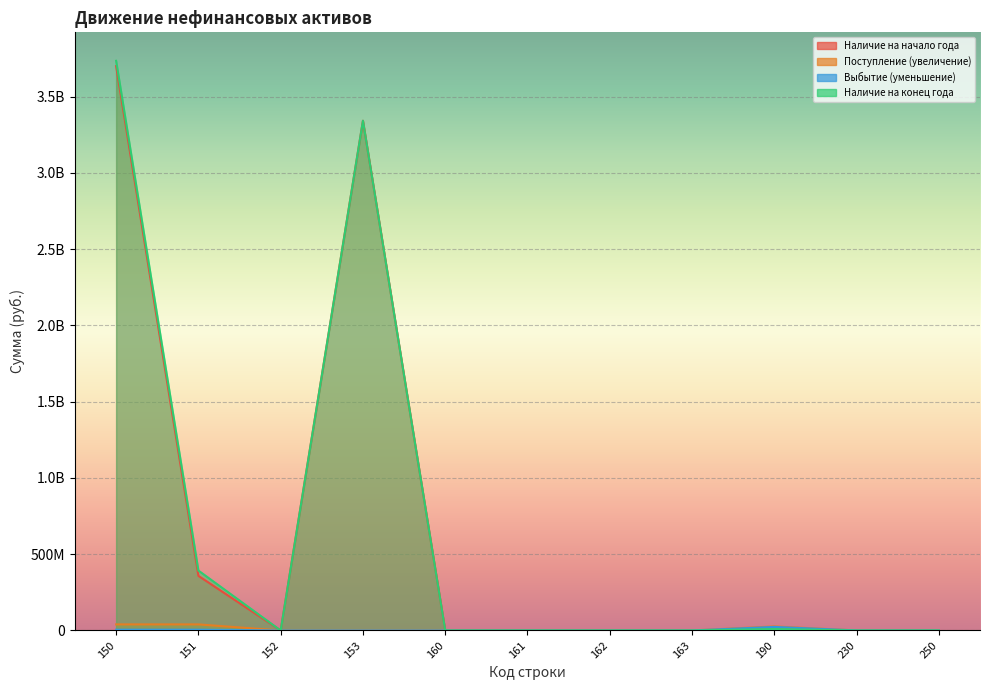

True or false: Наличие на начало года and Поступление (увеличение) intersect in this chart.

False